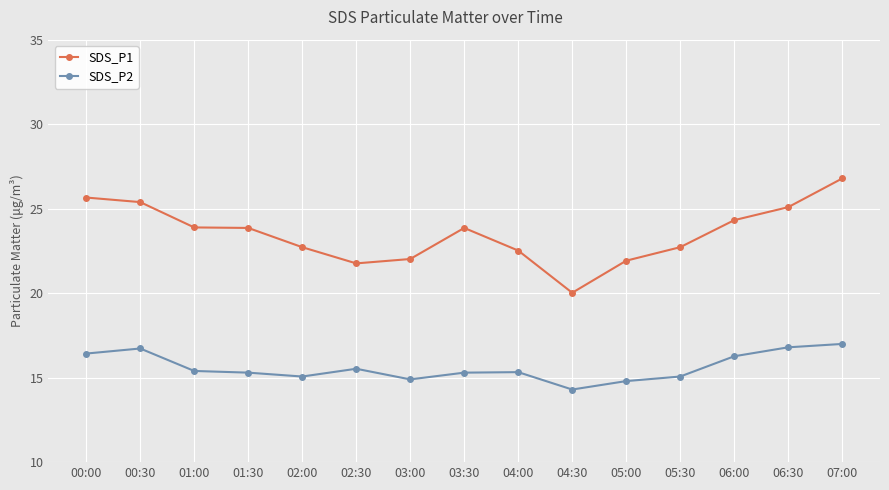

What is the sum of the SDS_P1 values at 02:00 and 06:00?

47.1